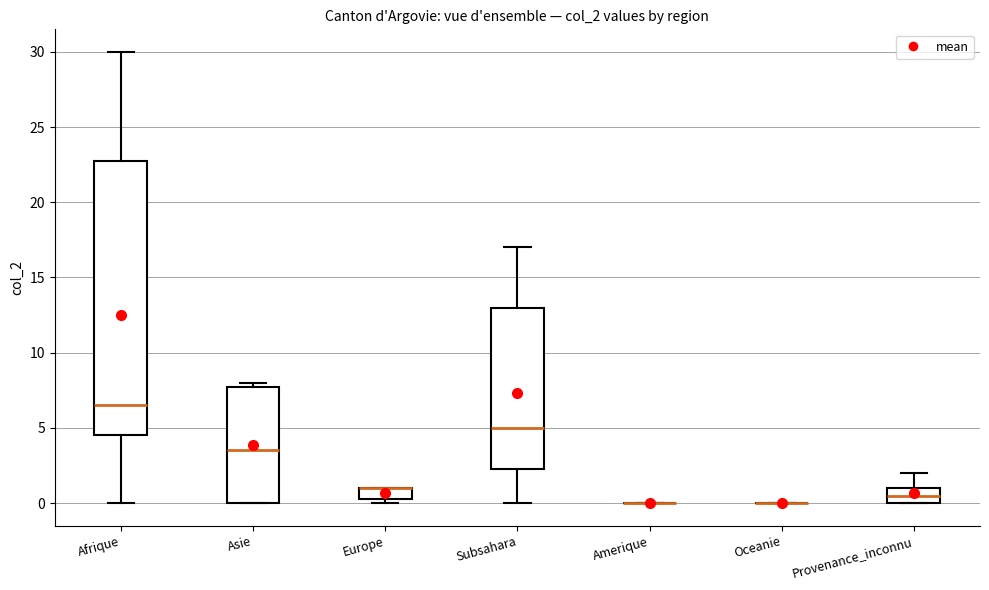

Reading left to right, transcribe this box plot: for each box, give where its median line is, the range the box spans, and where its two whiskers end, as read against the y-axis. The values are not printed on the chart, so give them approximately, as read against the axis.

Afrique: median 6.5, box 4.5 to 23.0, whiskers 0.0 to 30.0
Asie: median 3.5, box 0.0 to 8.0, whiskers 0.0 to 8.0 (just above the box's upper edge)
Europe: median 1.0 (drawn on the box's upper edge), box 0.5 to 1.0, whiskers 0.0 to 1.0
Subsahara: median 5.0, box 2.5 to 13.0, whiskers 0.0 to 17.0
Amerique: box collapsed to a line at 0.0, whiskers 0.0 to 0.0
Oceanie: box collapsed to a line at 0.0, whiskers 0.0 to 0.0
Provenance_inconnu: median 0.5, box 0.0 to 1.0, whiskers 0.0 to 2.0